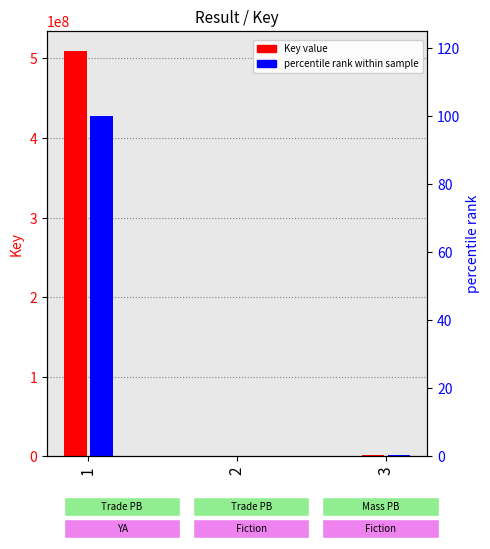

How many values in the percentile rank within sample series exceed 0?

2